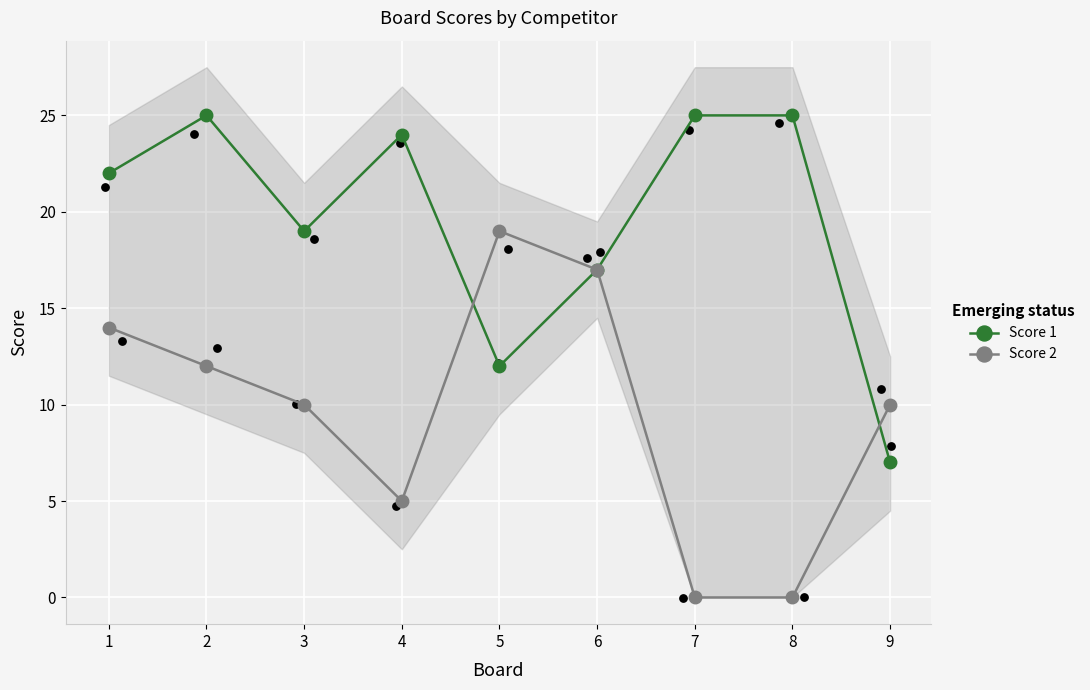

Which series has the widest spread of Y values?

Score 2